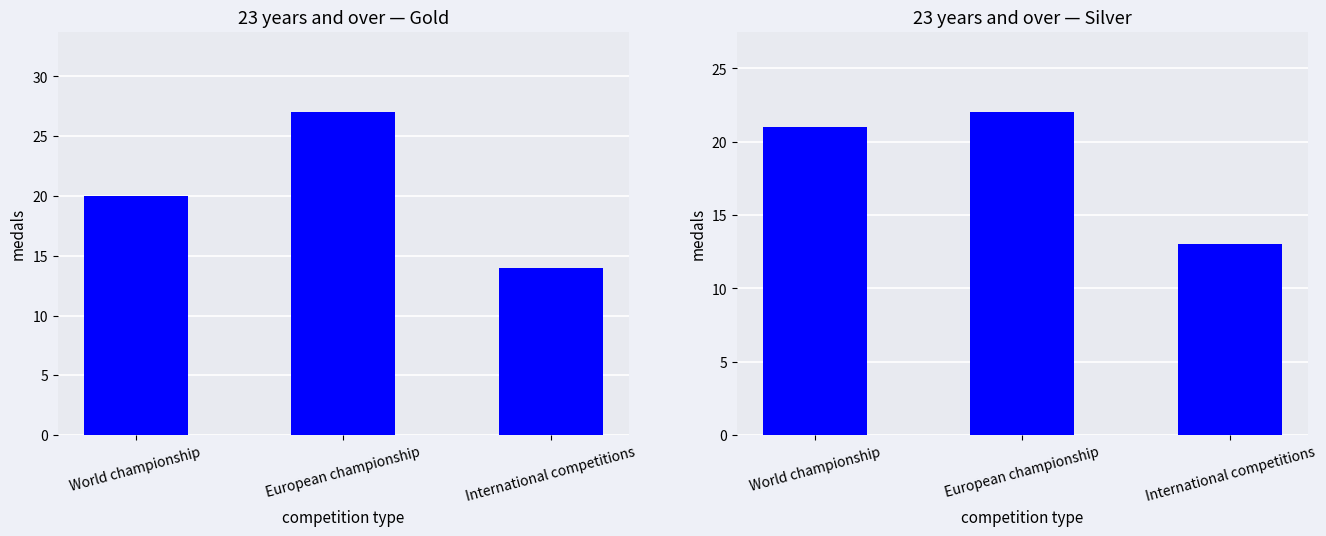

Rank the series by their maximum value, from lowest to highest.

23+ Silver, 23+ Gold